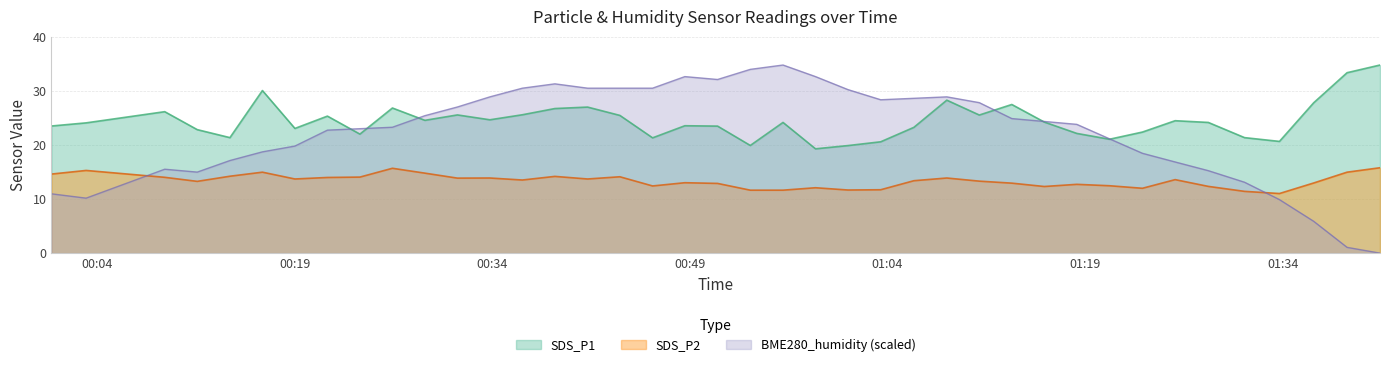

At which label is BME280_humidity closest to 17?

2021/04/28 00:14:05